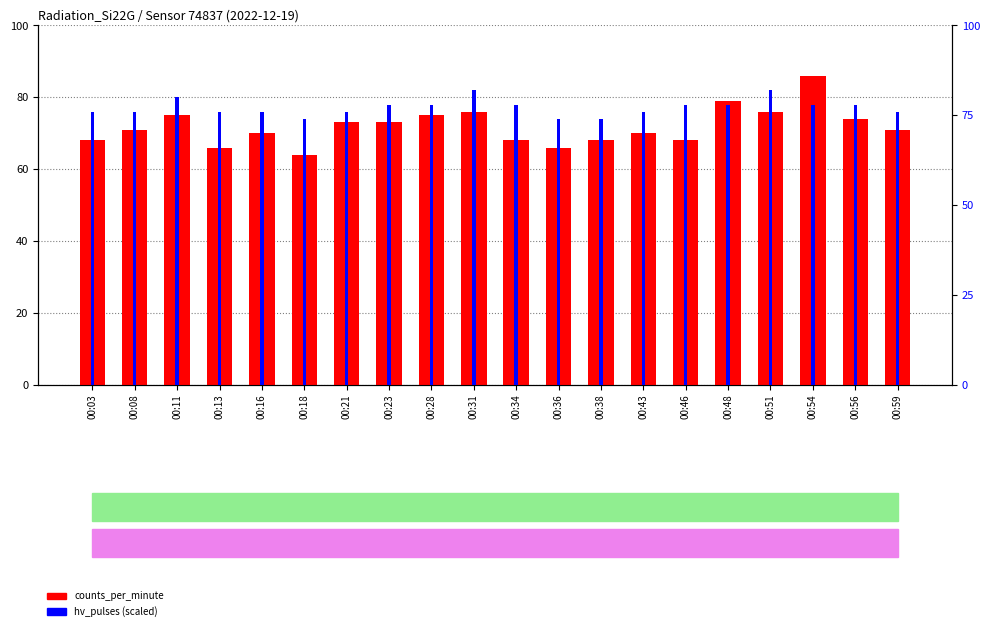

True or false: hv_pulses has a value of 38 at 00:59.

True